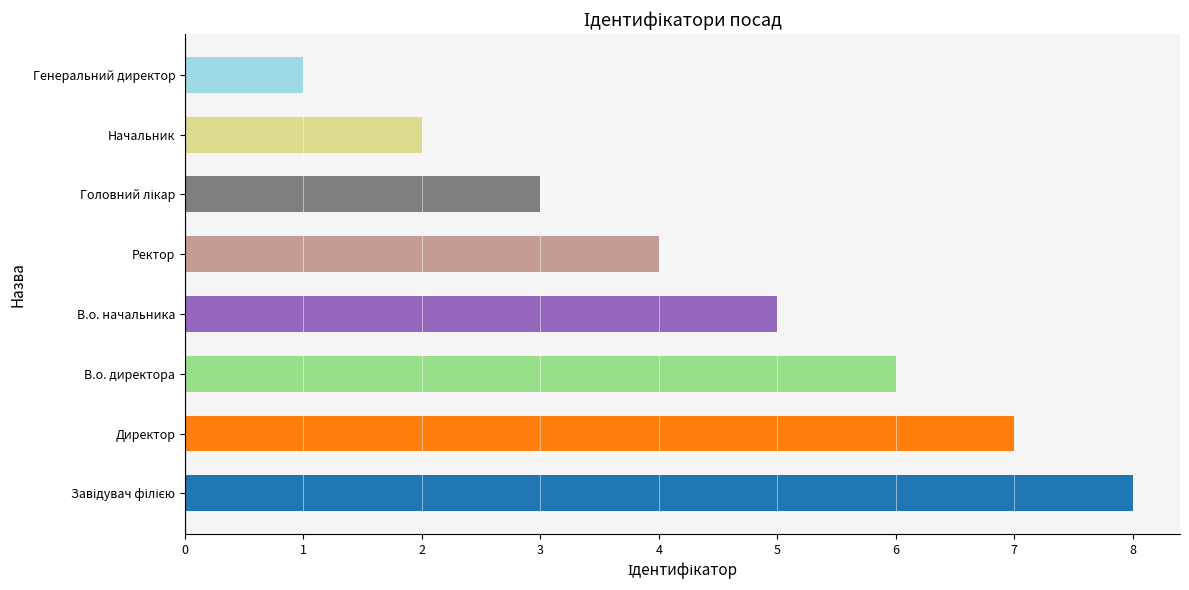

What value does the data have at В.о. начальника?

5